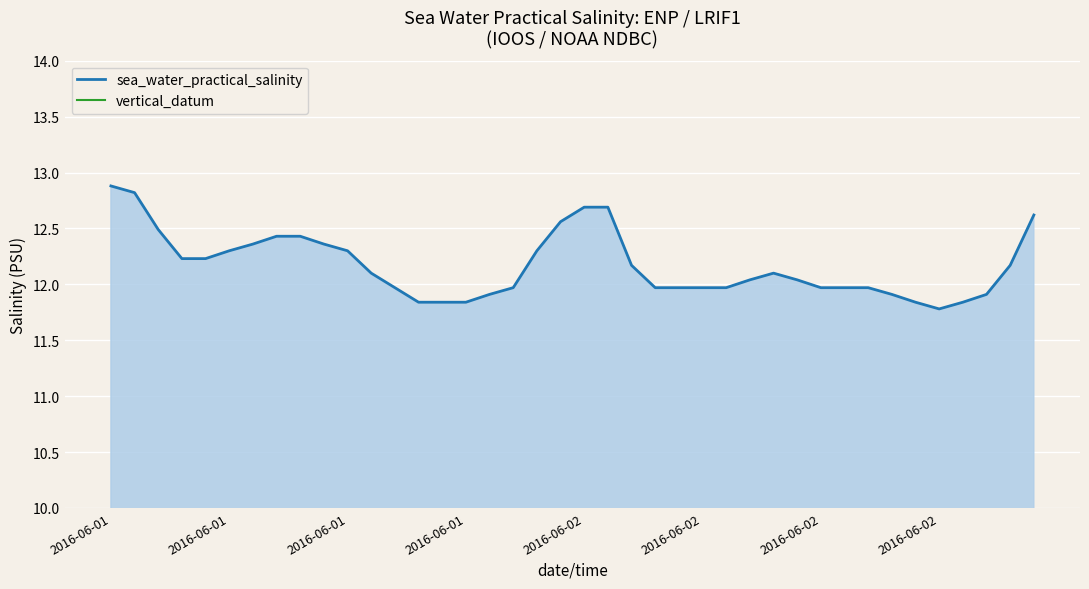

Reading right to left, extract all data points from this chart.

sea_water_practical_salinity: 12.6	12.2	11.9	11.8	11.8	11.8	11.9	12.0	12.0	12.0	12.0	12.1	12.0	12.0	12.0	12.0	12.0	12.2	12.7	12.7	12.6	12.3	12.0	11.9	11.8	11.8	11.8	12.0	12.1	12.3	12.4	12.4	12.4	12.4	12.3	12.2	12.2	12.5	12.8	12.9
vertical_datum: 1.5	1.5	1.5	1.5	1.5	1.5	1.5	1.5	1.5	1.5	1.5	1.5	1.5	1.5	1.5	1.5	1.5	1.5	1.5	1.5	1.5	1.5	1.5	1.5	1.5	1.5	1.5	1.5	1.5	1.5	1.5	1.5	1.5	1.5	1.5	1.5	1.5	1.5	1.5	1.5